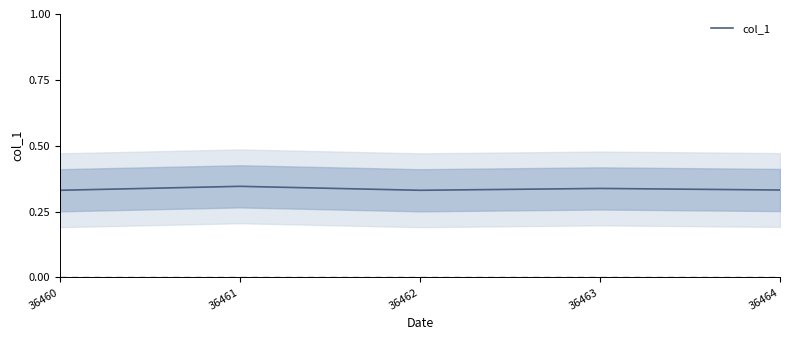

True or false: there are more than 2 points higher than both neighbors.

False